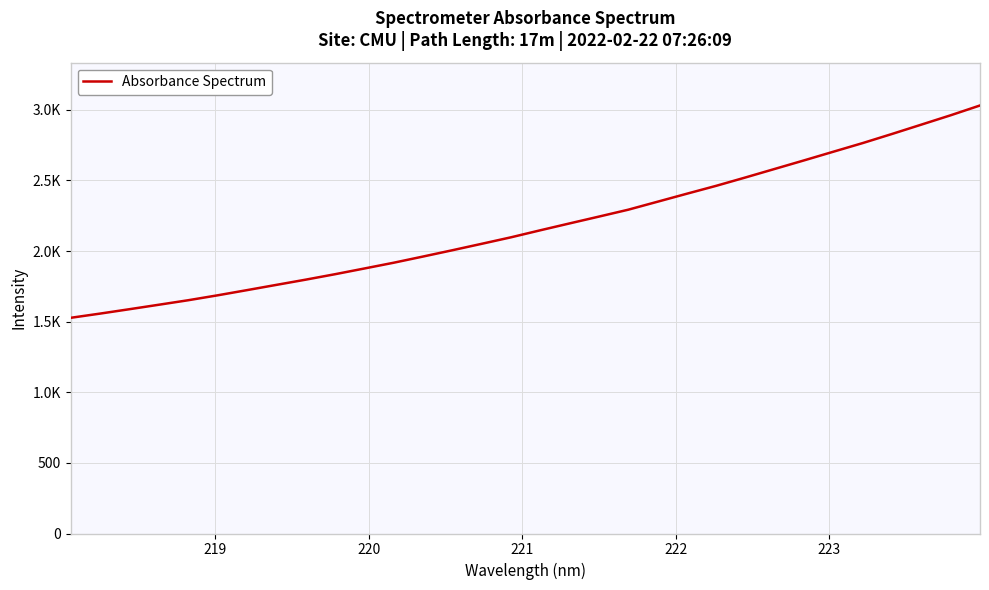

Does the chart have visible grid lines?

Yes